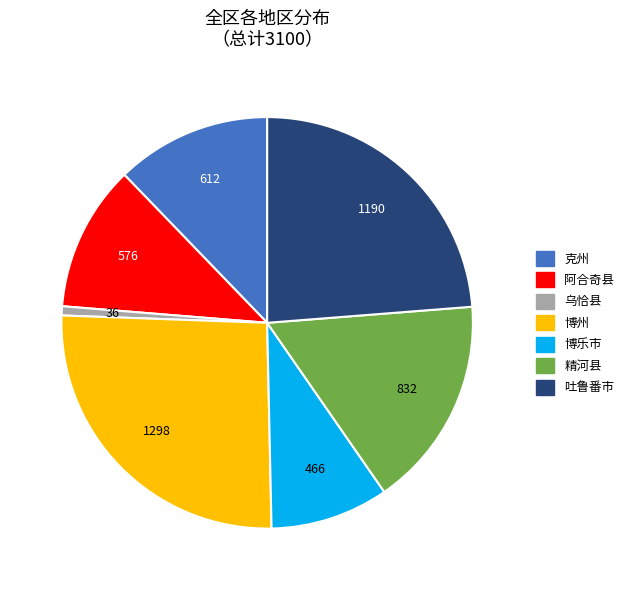

Rank the categories by value from lowest to highest.

乌恰县, 博乐市, 阿合奇县, 克州, 精河县, 吐鲁番市, 博州